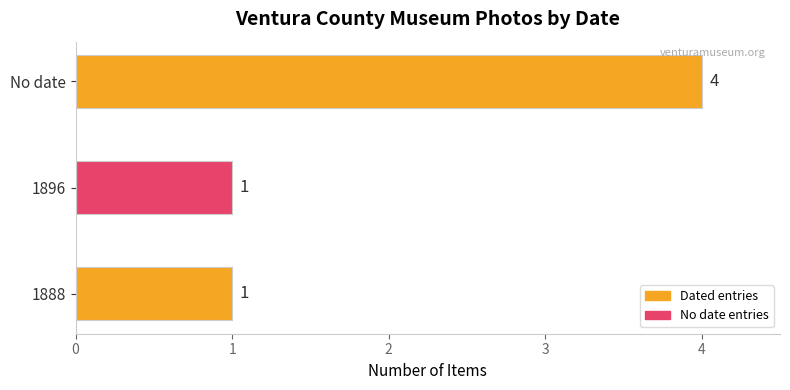

Reading bottom to top, extract all data points from this chart.

1888=1	1896=1	No date=4